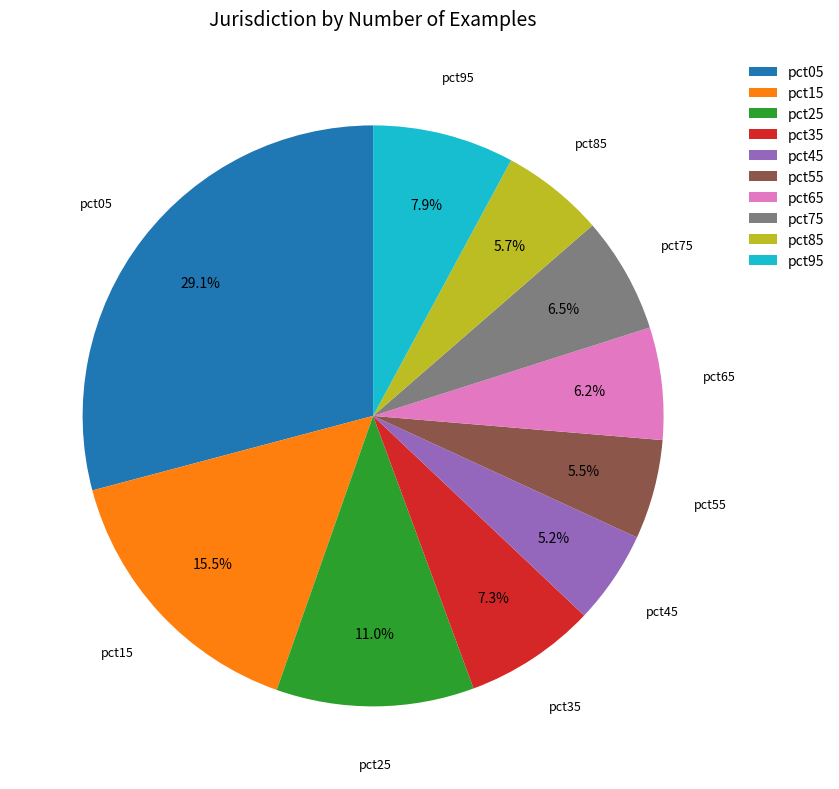

Which has a higher value, pct85 or pct15?

pct15